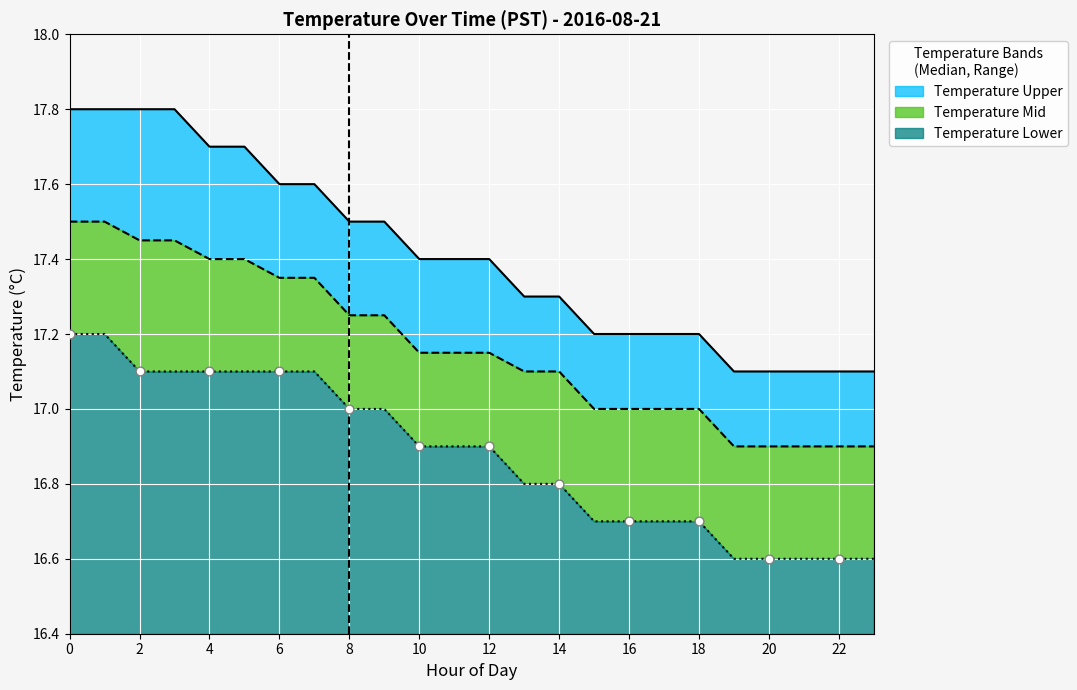

Which series reaches the minimum Y coordinate?

Temperature Lower